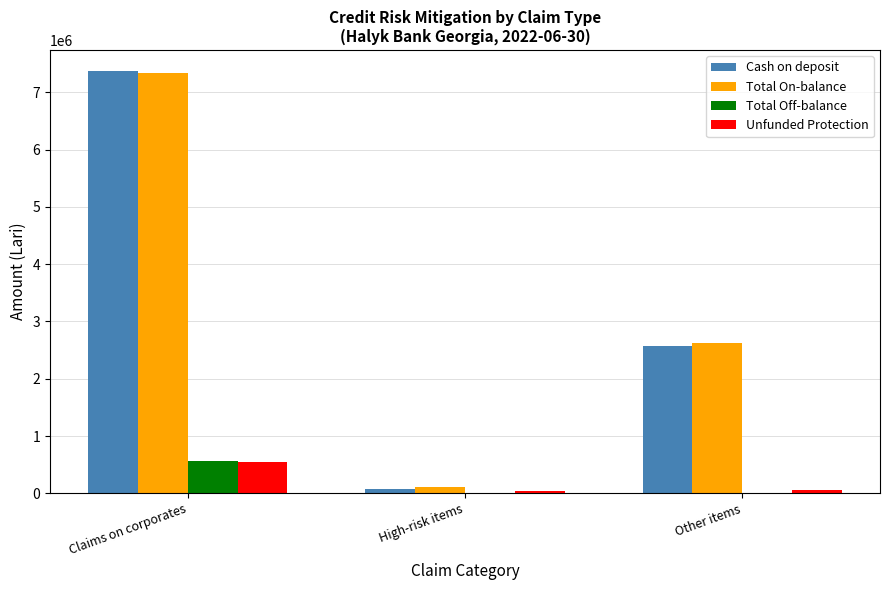

Which series has the widest spread of values?

Cash on deposit